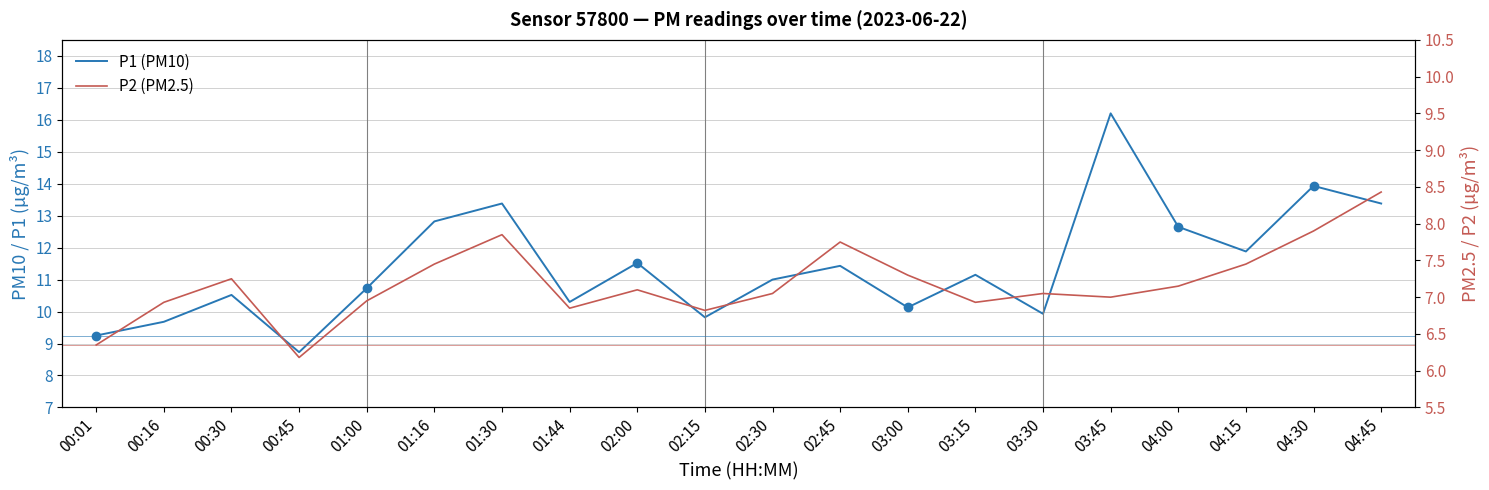

Which series has the widest spread of values?

P1 (PM10)